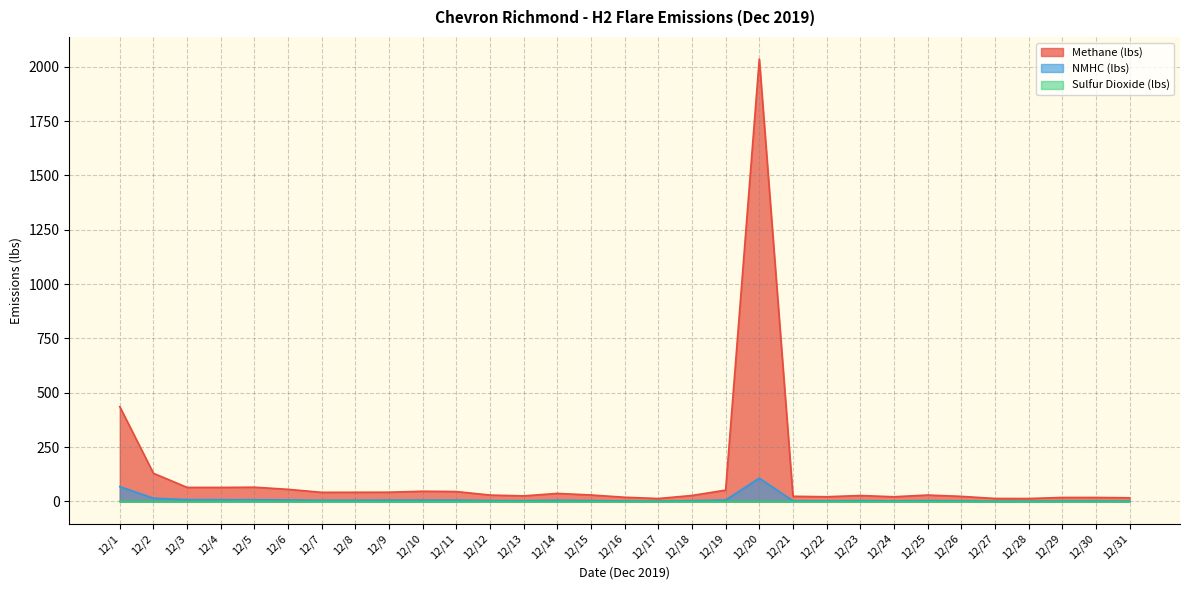

Is it true that Sulfur Dioxide (lbs) equals 0.0 at 12/31?

True